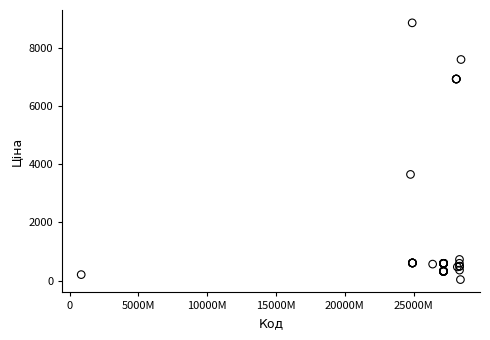

What Y value in the scatter plot is closest to 4444?

3646.5